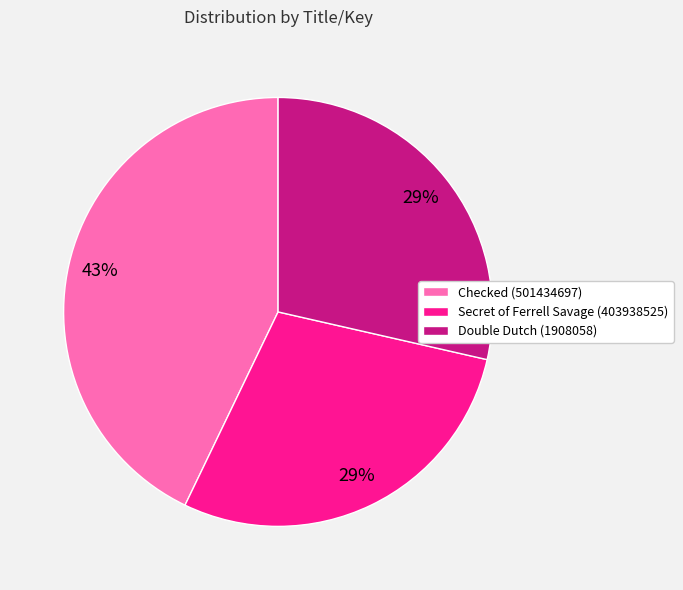

To the nearest percent, what is the average slice percentage?

33%